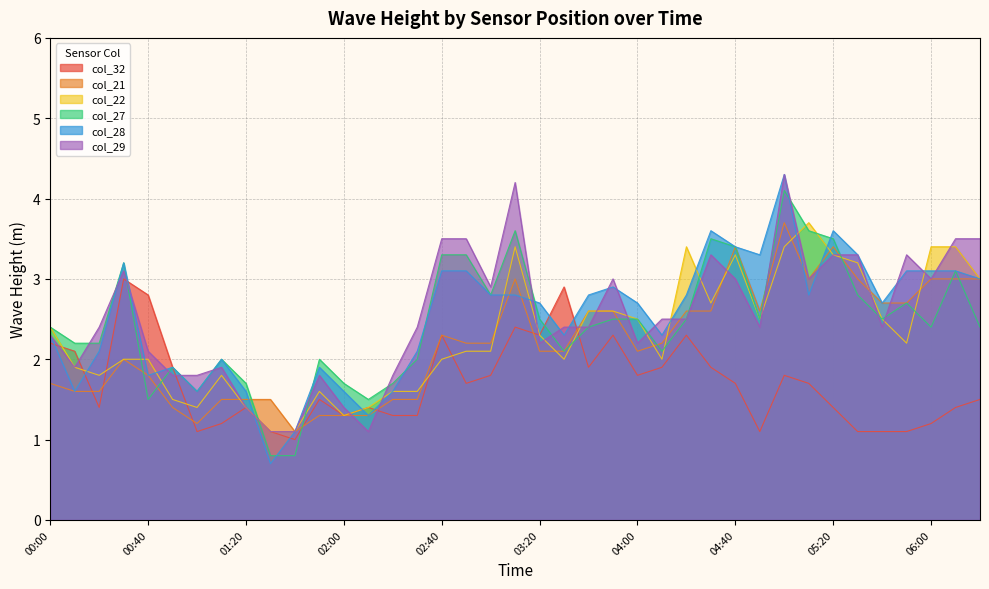

What is the greatest value displayed?

4.3